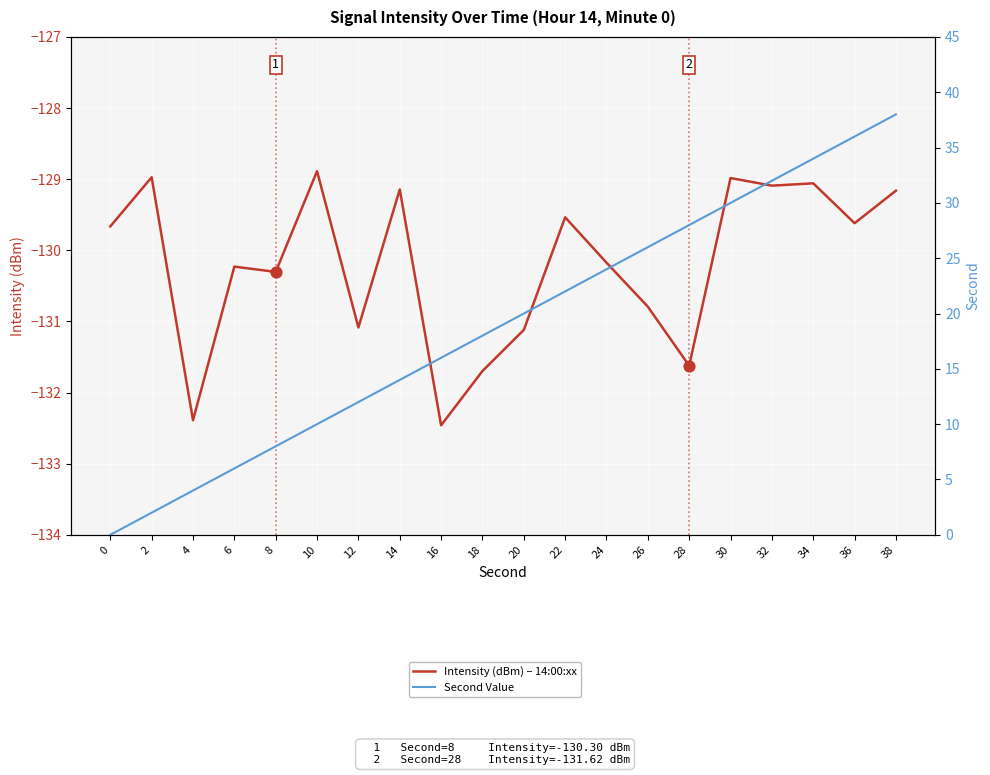

At how many categories does at least one series exceed -68?

20